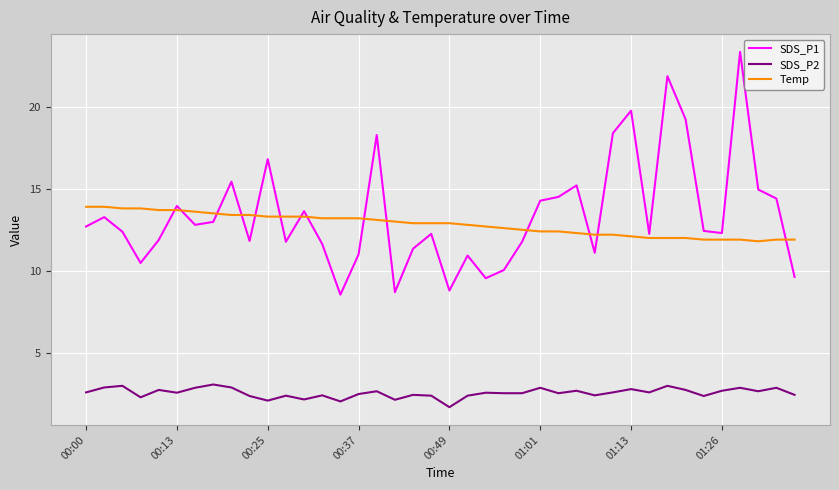

Rank the series by their maximum value, from lowest to highest.

SDS_P2, Temp, SDS_P1